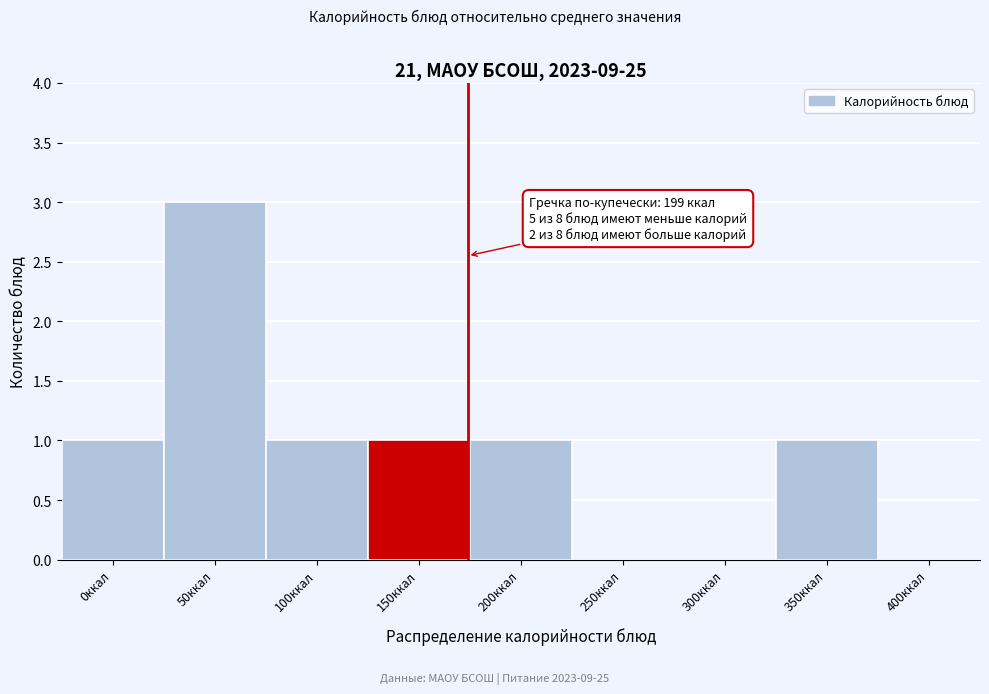

Reading left to right, extract all data points from this chart.

0ккал=1	50ккал=3	100ккал=1	150ккал=1	200ккал=1	250ккал=0	300ккал=0	350ккал=1	400ккал=0